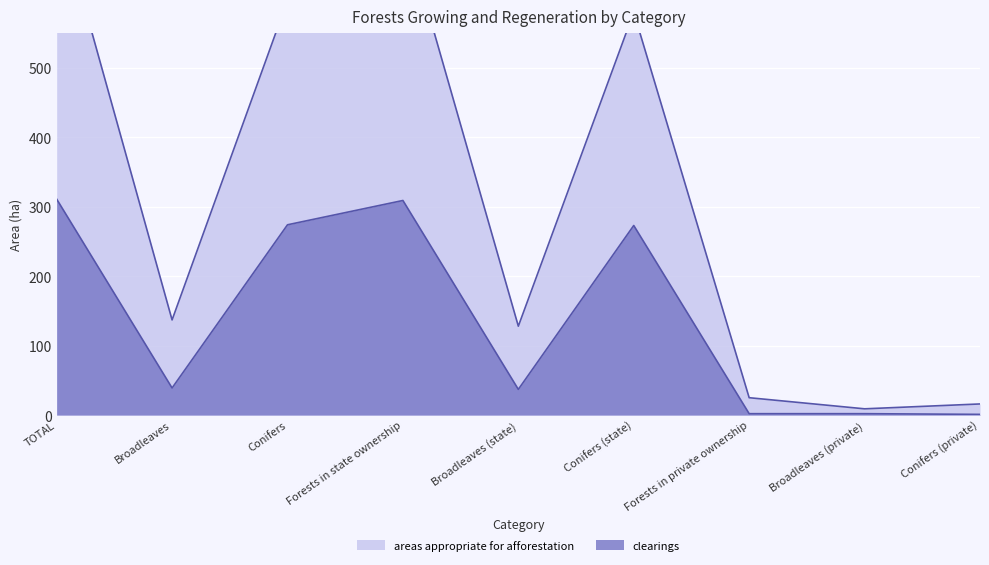

What is the value of the clearings point at the 7th from the left?

2